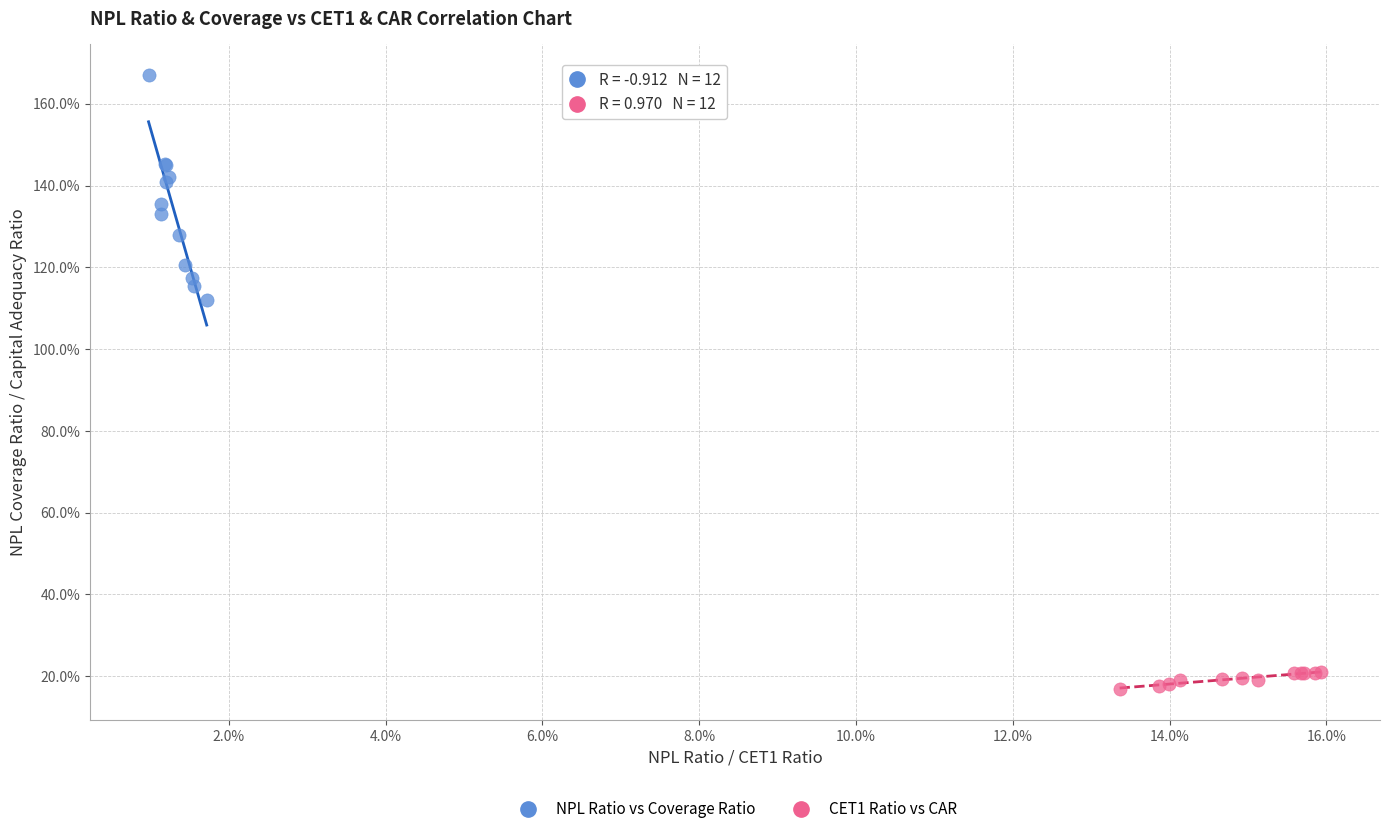

What are all the series names shown in the legend?

NPL Ratio vs Coverage Ratio, CET1 Ratio vs CAR